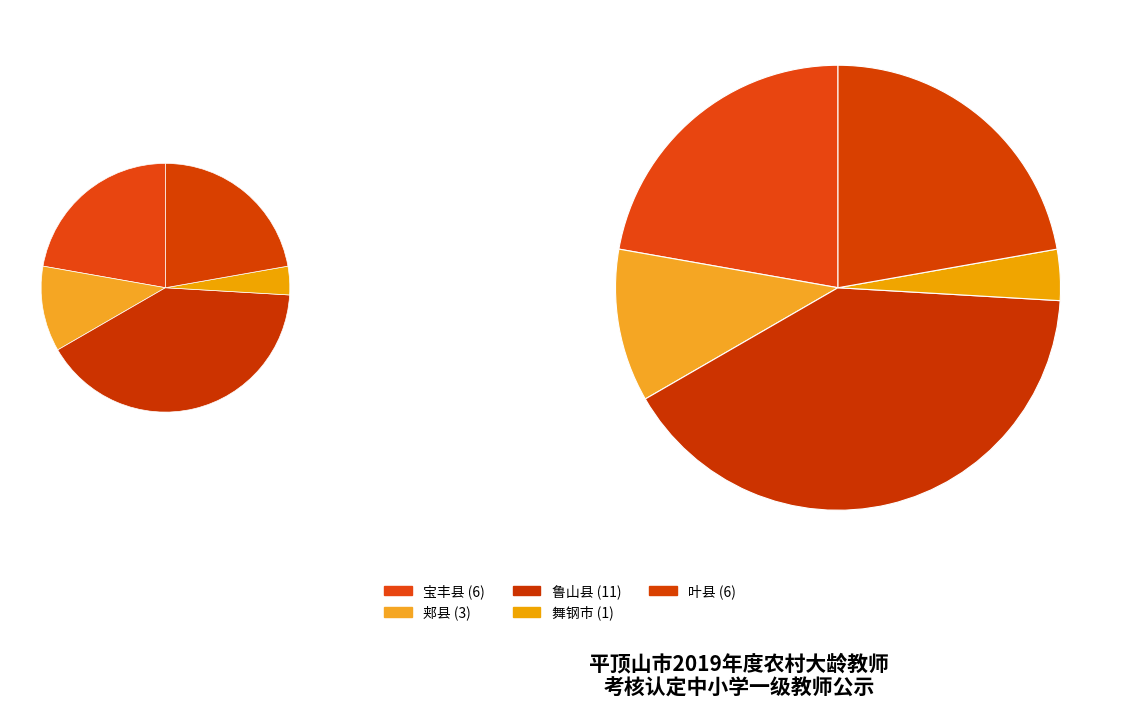

To the nearest percent, what is the average slice percentage?

20%